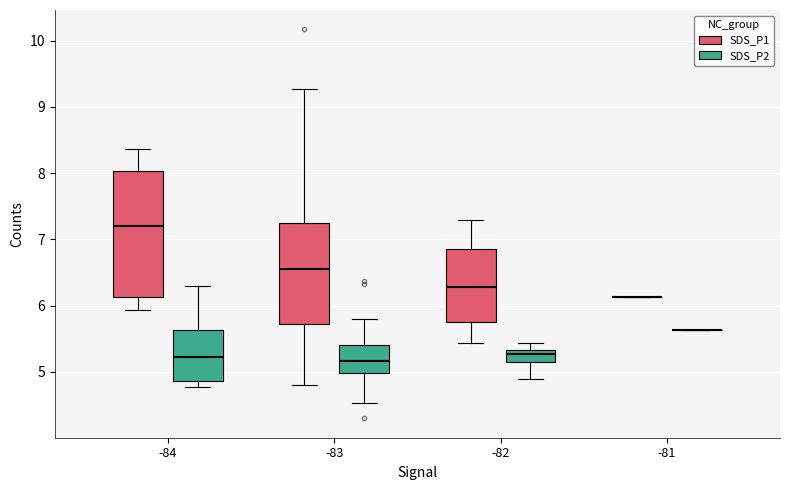

Where does the median line of the box for -83 (SDS_P2) sit on the y-axis? The values are not printed on the chart, so give them approximately, as read against the axis.

5.2